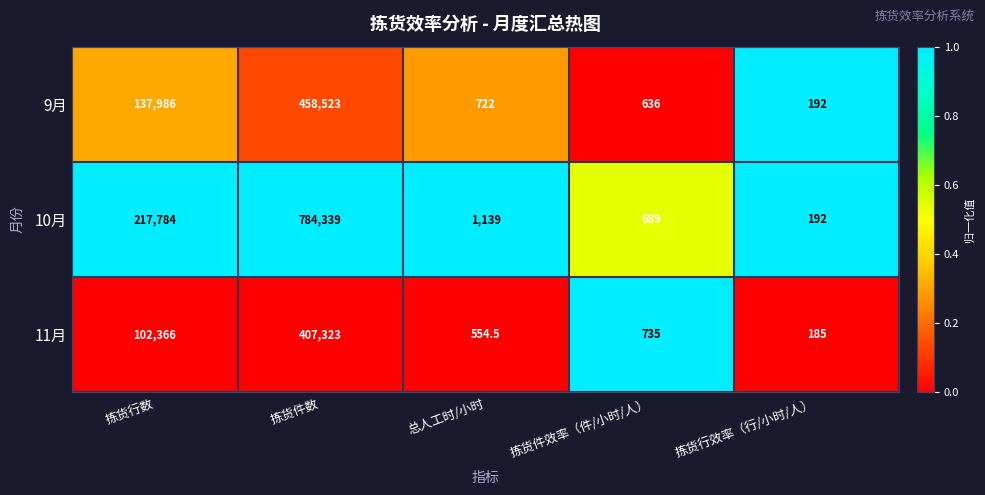

What is the sum of all 10月 values?

1004143.0